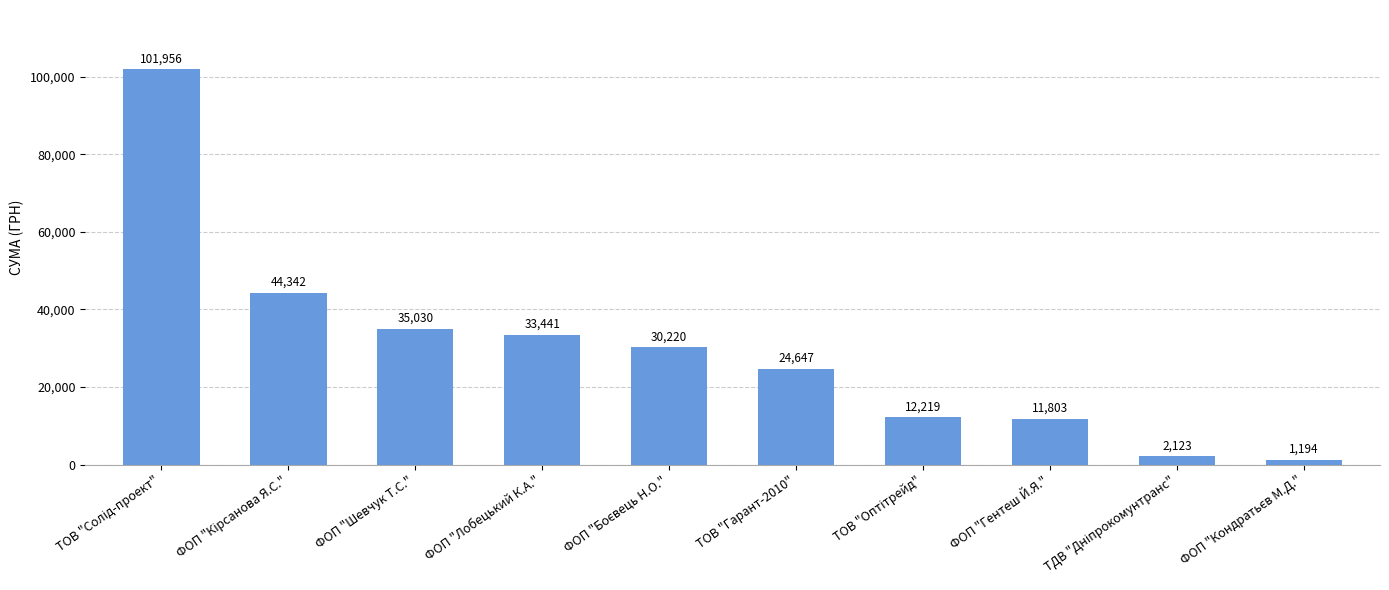

What value does the data have at ФОП "Шевчук Т.С."?

35030.0